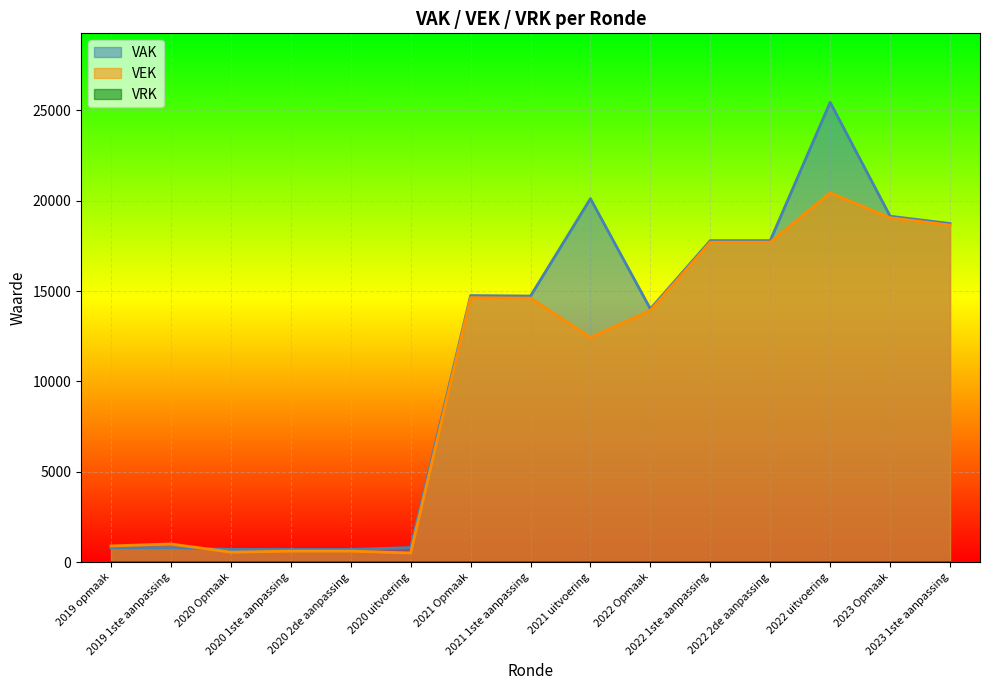

What position from the right is 2020 2de aanpassing?

11